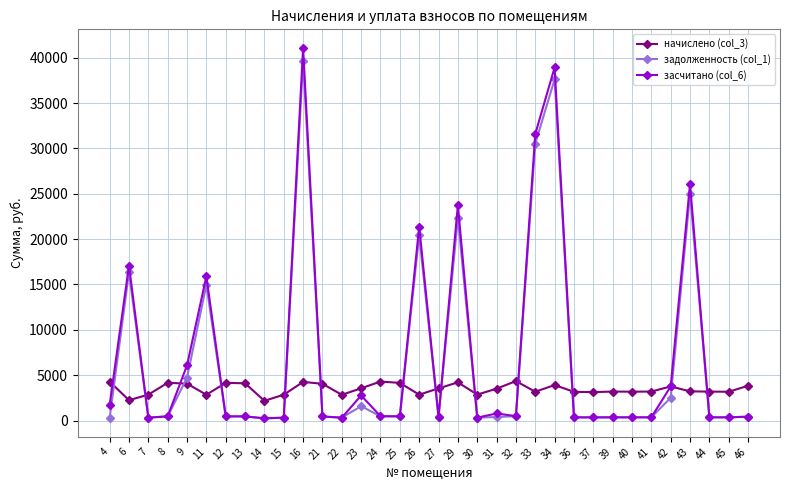

What is the difference between the highest and lowest values at 13?

3650.4